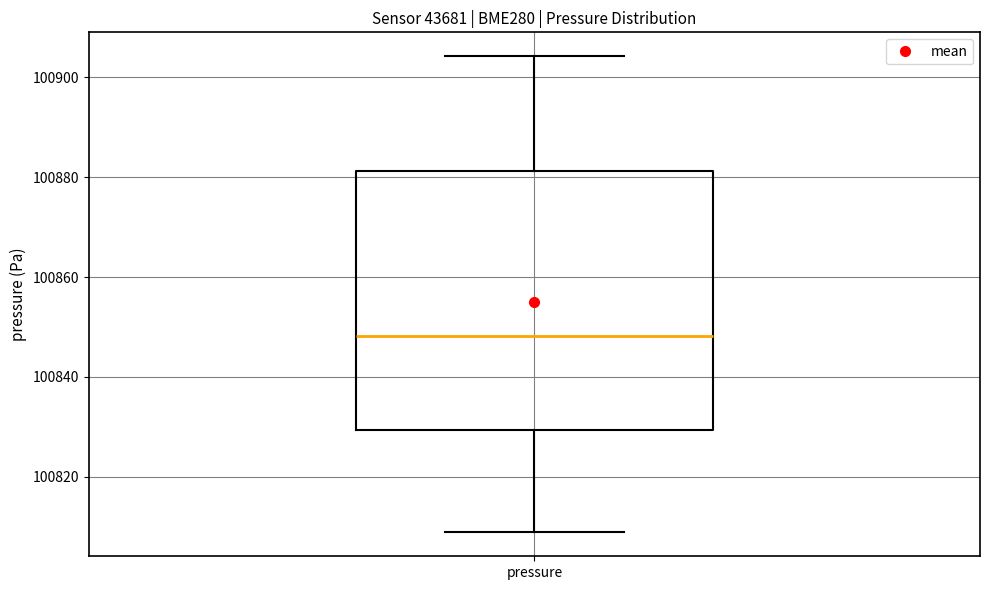

Transcribe this box plot: give where the median line is, the range the box spans, and where the two whiskers end, as read against the y-axis. The values are not printed on the chart, so give them approximately, as read against the axis.

median 100848, box 100830 to 100882, whiskers 100808 to 100904